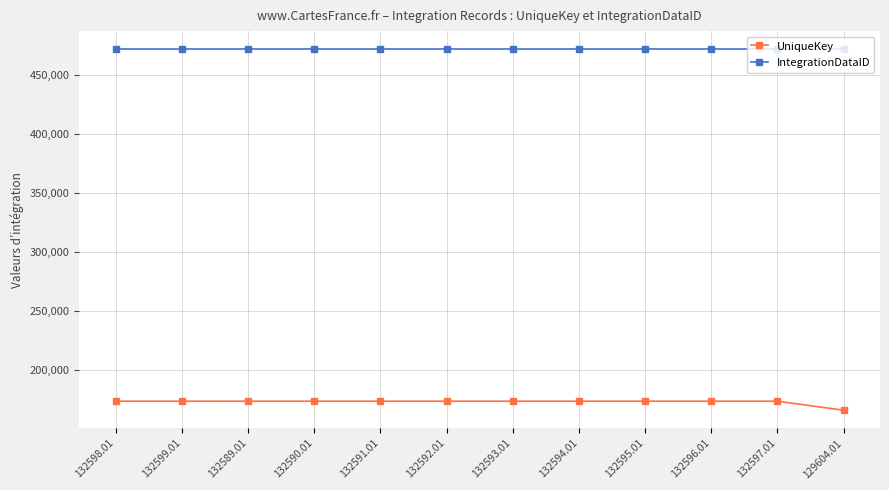

What is the approximate value of UniqueKey at 132590.01?

173252